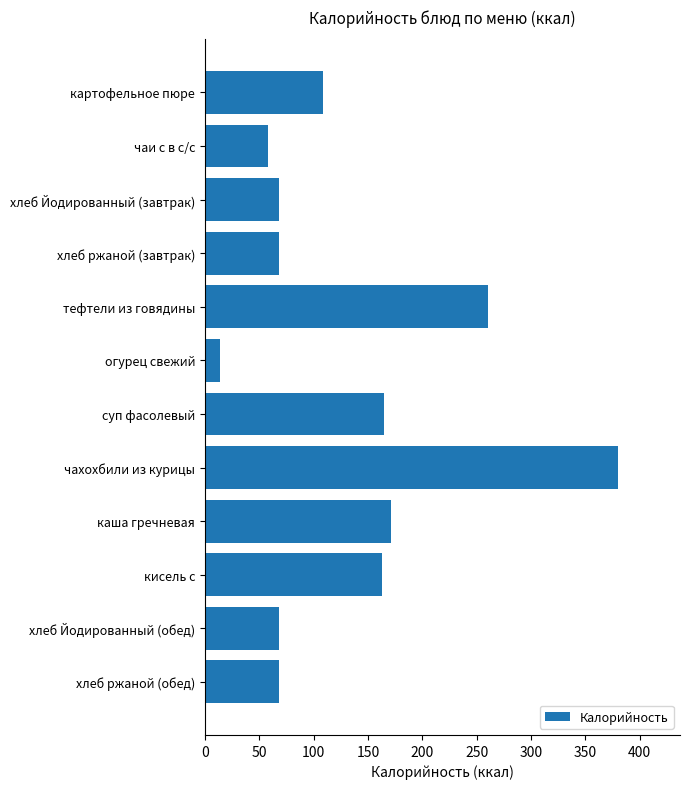

Reading top to bottom, transcribe all the data shown in this chart.

картофельное пюре=109	чаи с в с/с=58	хлеб Йодированный (завтрак)=68	хлеб ржаной (завтрак)=68	тефтели из говядины=260	огурец свежий=14	суп фасолевый=165	чахохбили из курицы=380	каша гречневая=171	кисель с=163	хлеб Йодированный (обед)=68	хлеб ржаной (обед)=68